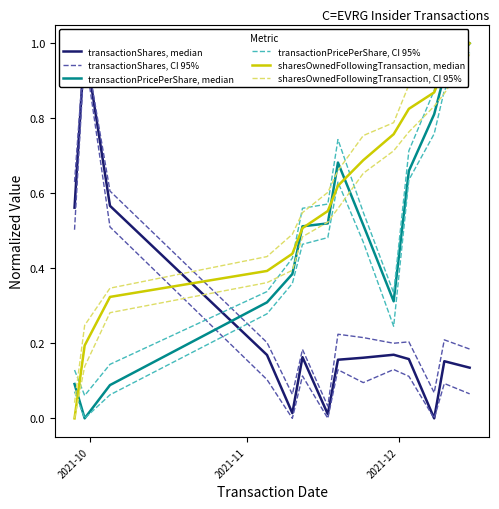

What are all the series names shown in the legend?

transactionShares, median, transactionShares, CI 95%, transactionPricePerShare, median, transactionPricePerShare, CI 95%, sharesOwnedFollowingTransaction, median, sharesOwnedFollowingTransaction, CI 95%